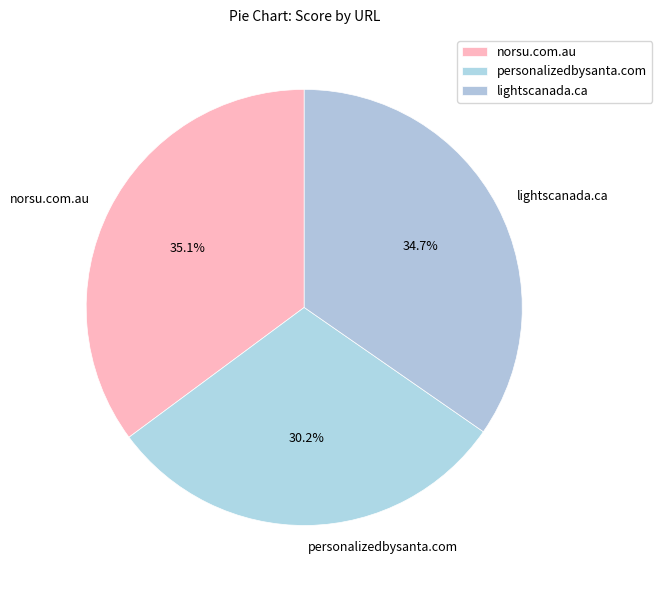

Which slice is the smallest?

personalizedbysanta.com